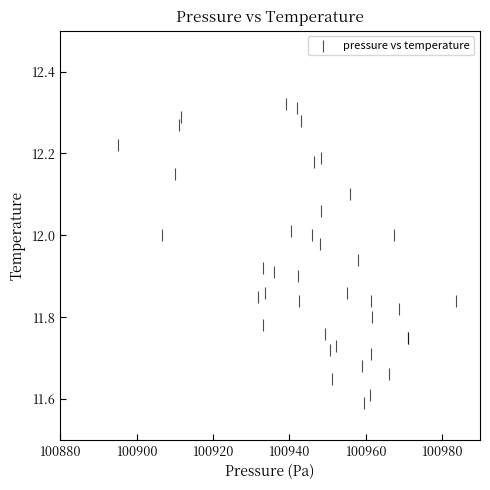

What Y value in the scatter plot is closest to 11?

11.6